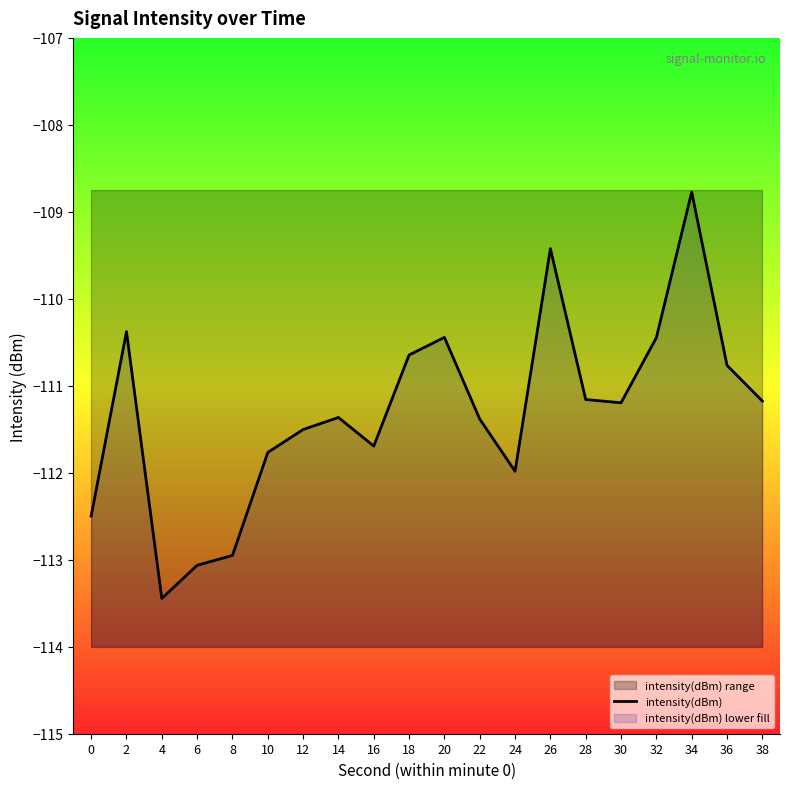

Where is the first local minimum?

4